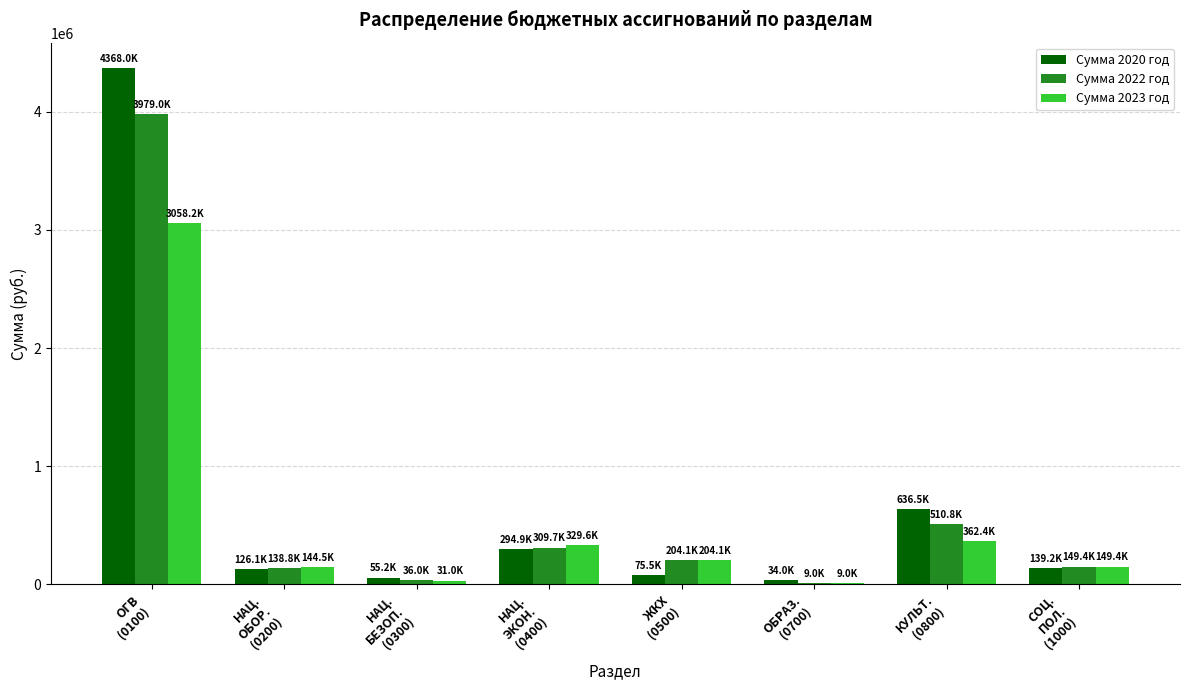

What is the maximum value for Сумма 2023 год?

3058227.0